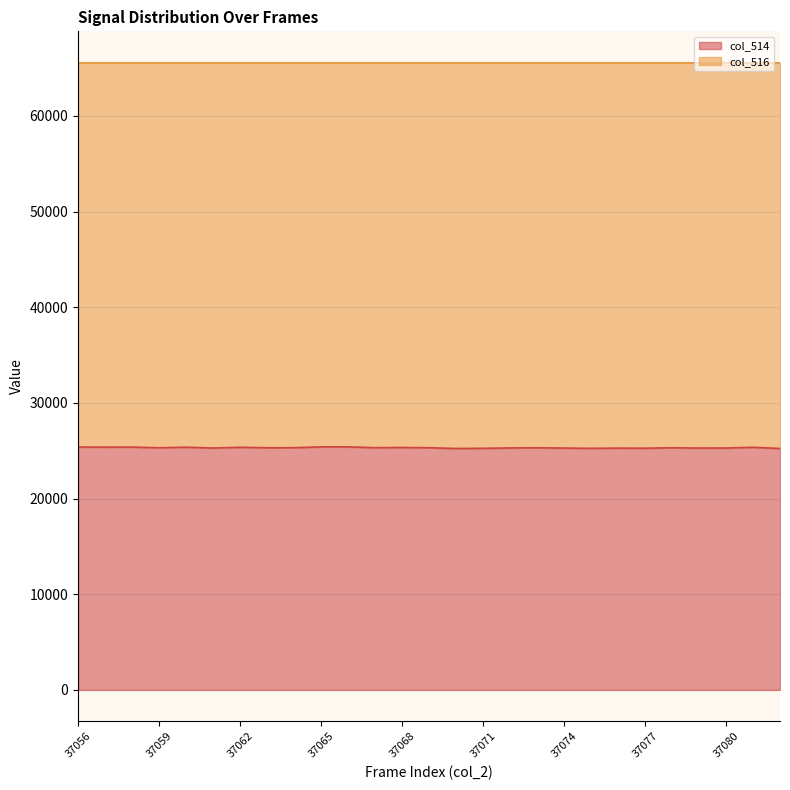

What is the difference between the maximum and minimum values?

169